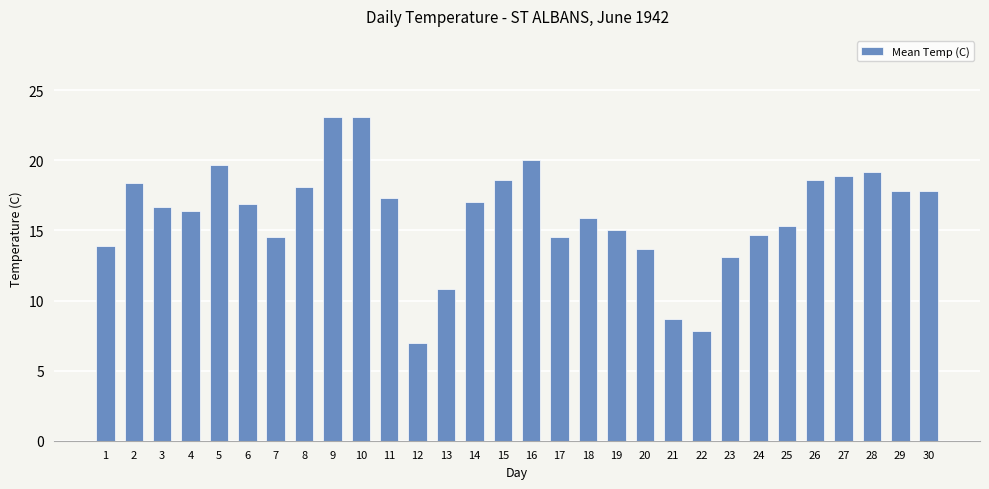

What is the change in value from 26 to 27?

+0.3